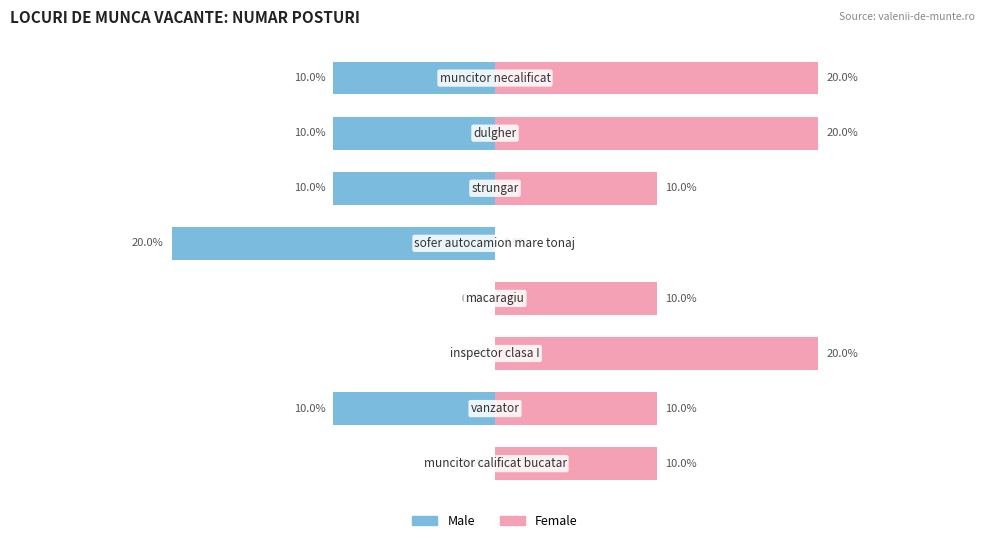

Reading right to left, list all the values displayed in this chart.

Male: -1	-1	-1	-2	0	0	-1	0
Female: 2	2	1	0	1	2	1	1